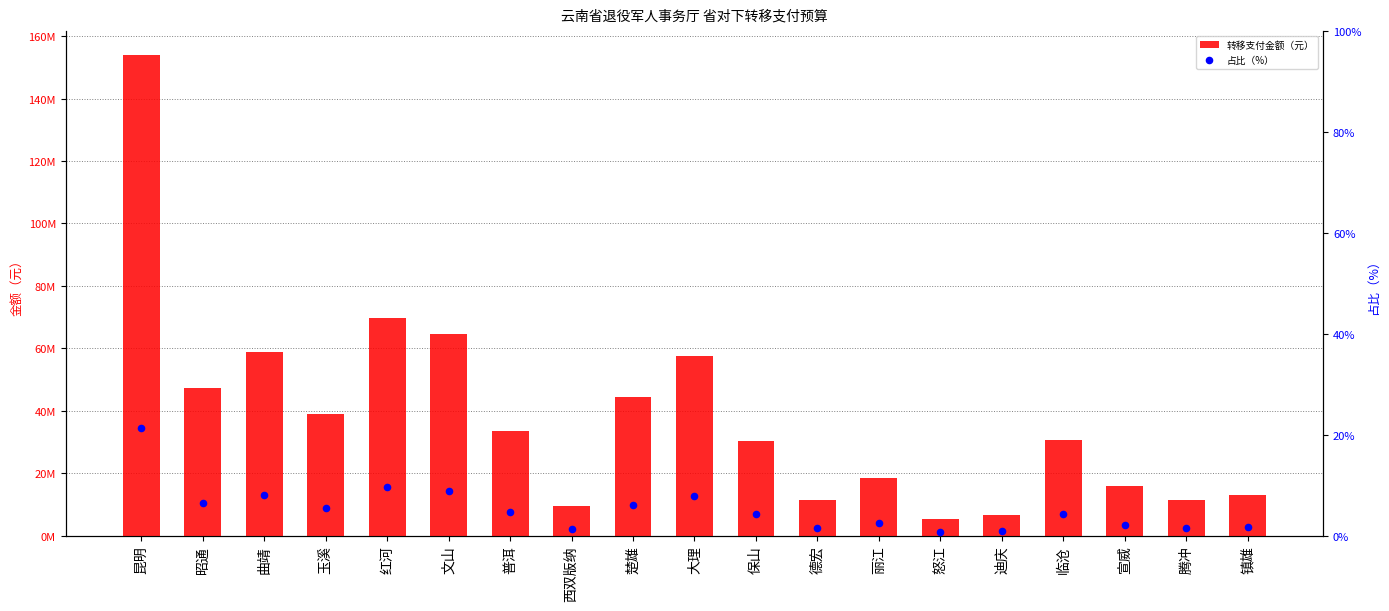

Which series has the largest total across all categories?

转移支付金额（元）